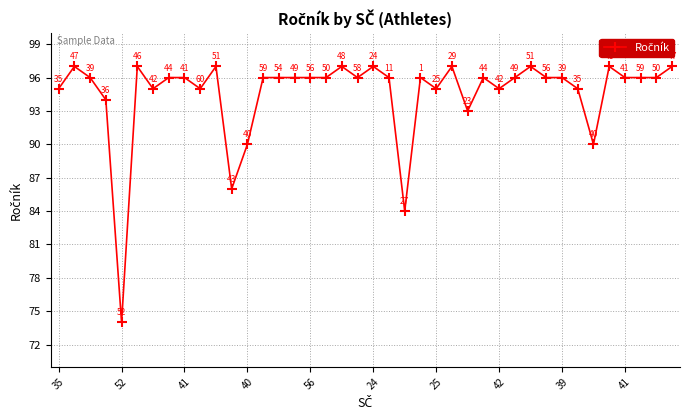

True or false: there are more than 1 points higher than both neighbors.

True